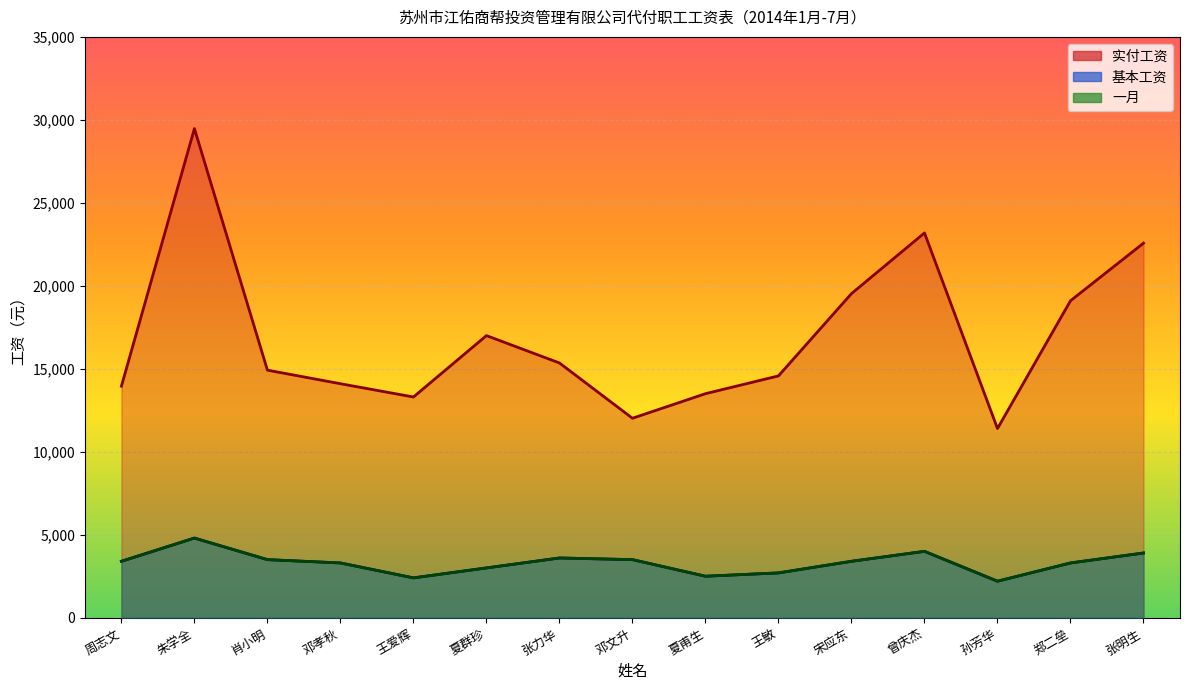

Reading right to left, what are all the values shown in this chart?

基本工资: 3900	3300	2200	4000	3400	2700	2500	3500	3600	3000	2400	3300	3500	4800	3400
一月: 3900	3300	2200	4000	3400	2700	2500	3500	3600	3000	2400	3300	3500	4800	3400
实付工资: 22572	19100	11400	23186	19531	14572	13500	12019	15351	17000	13300	14100	14918	29473	13951